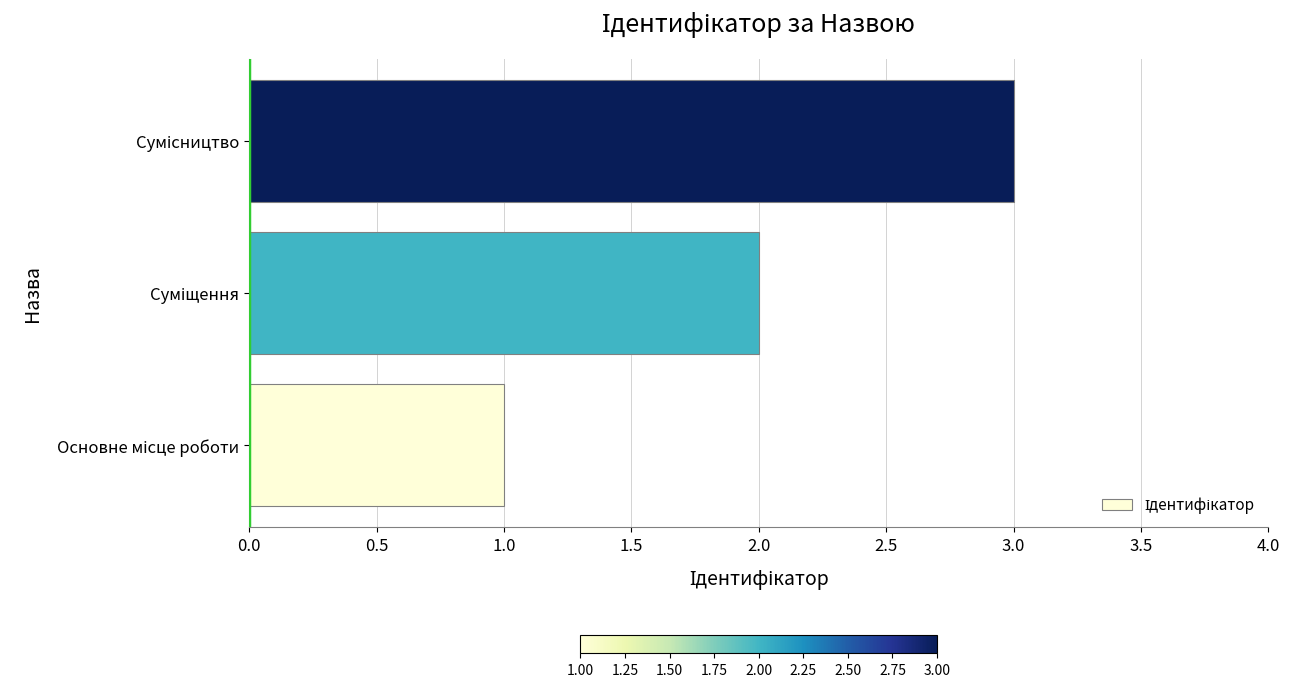

What is the sum of all values?

6